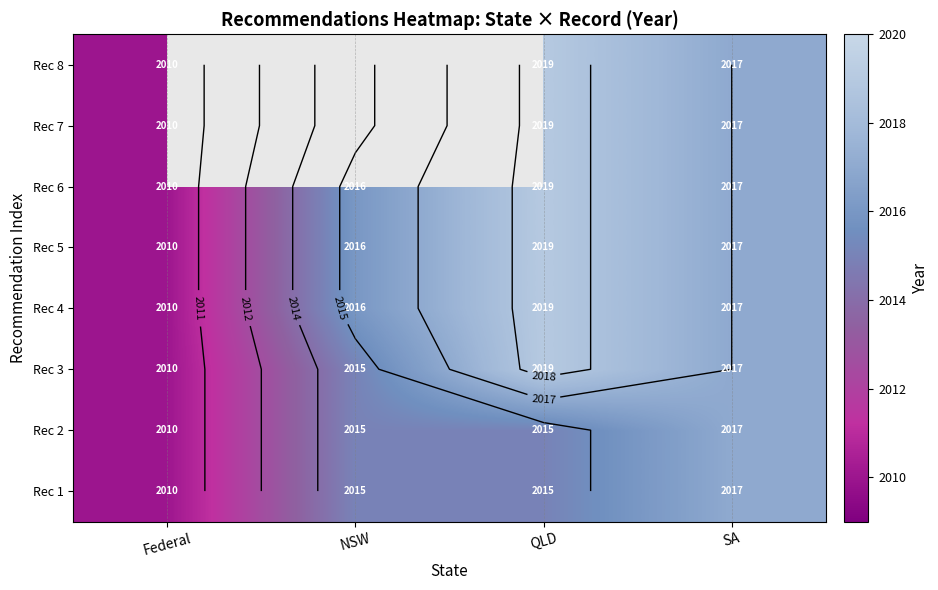

Where does the Rec 8 series first go above 2017?

QLD